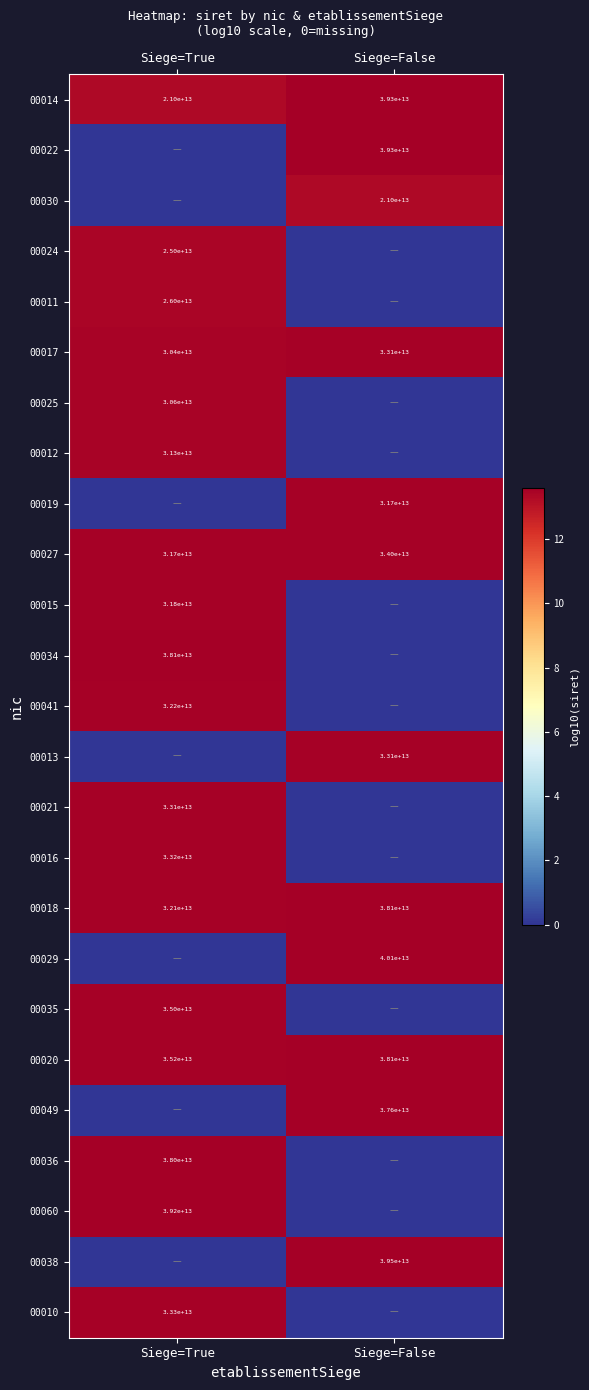

The value of 00049 at Siege=False is 20051012396029. True or false?

False